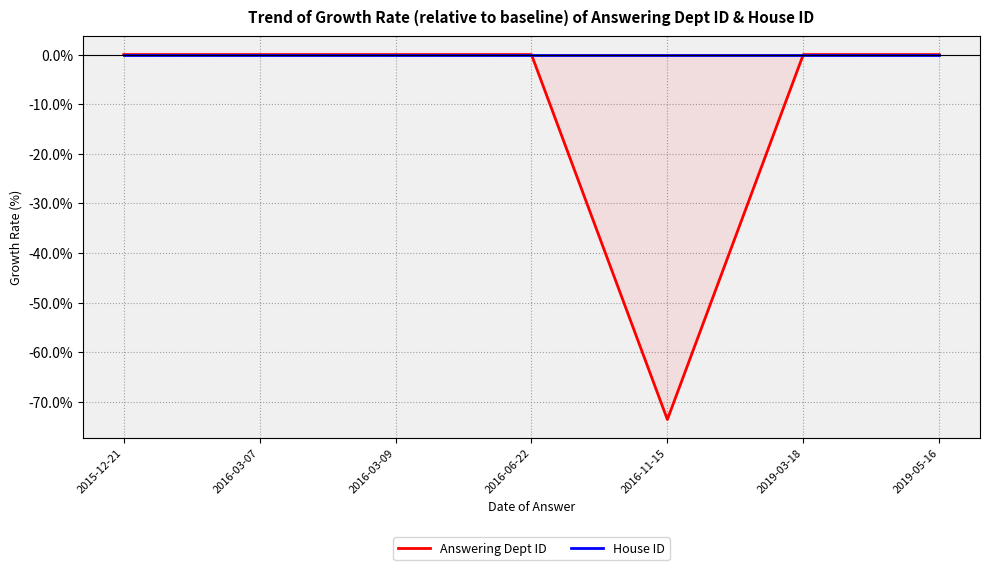

Reading left to right, extract all data points from this chart.

Answering Dept ID: 0.0	0.0	0.0	0.0	-73.6	0.0	0.0
House ID: 0.0	0.0	0.0	0.0	0.0	0.0	0.0